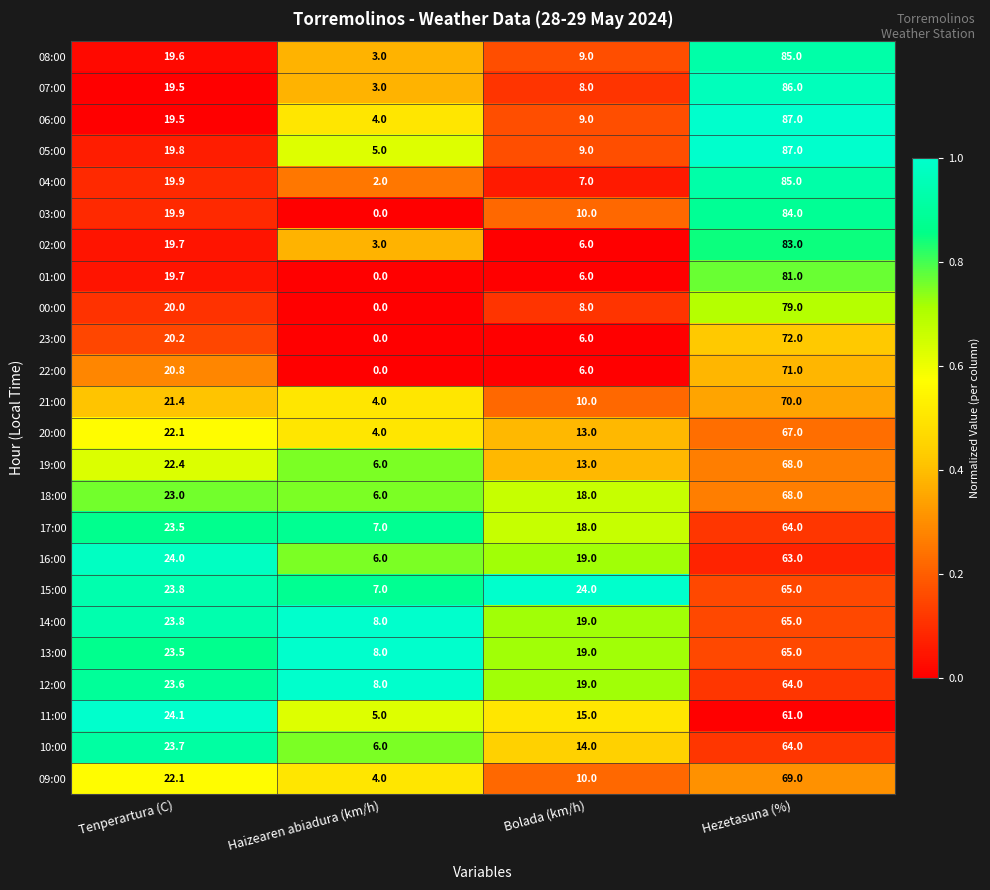

What is the spread (max minus min) of values at Hezetasuna (%)?

26.0